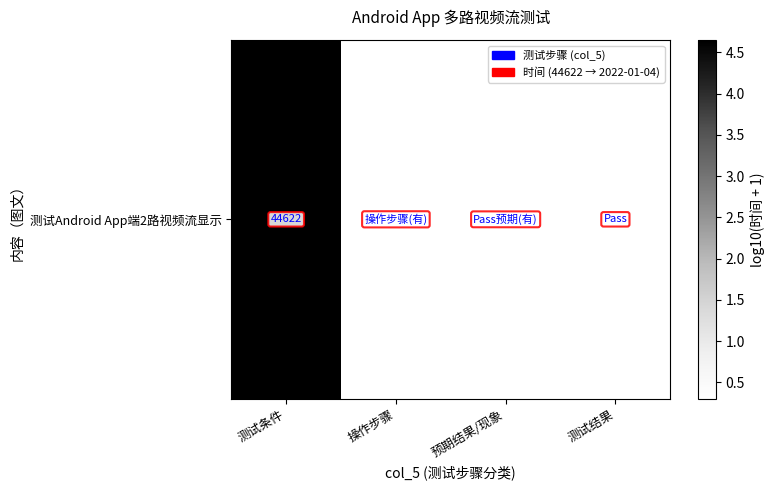

Which label corresponds to the largest value in the chart?

测试条件